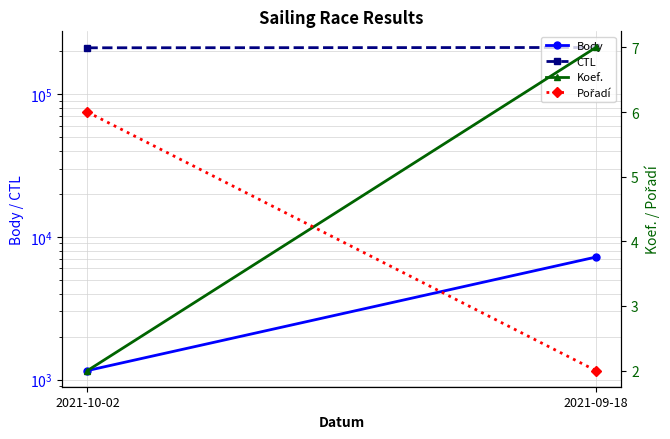

Is the value of Pořadí at 2021-10-02 greater than the value of Body at 2021-09-18?

No